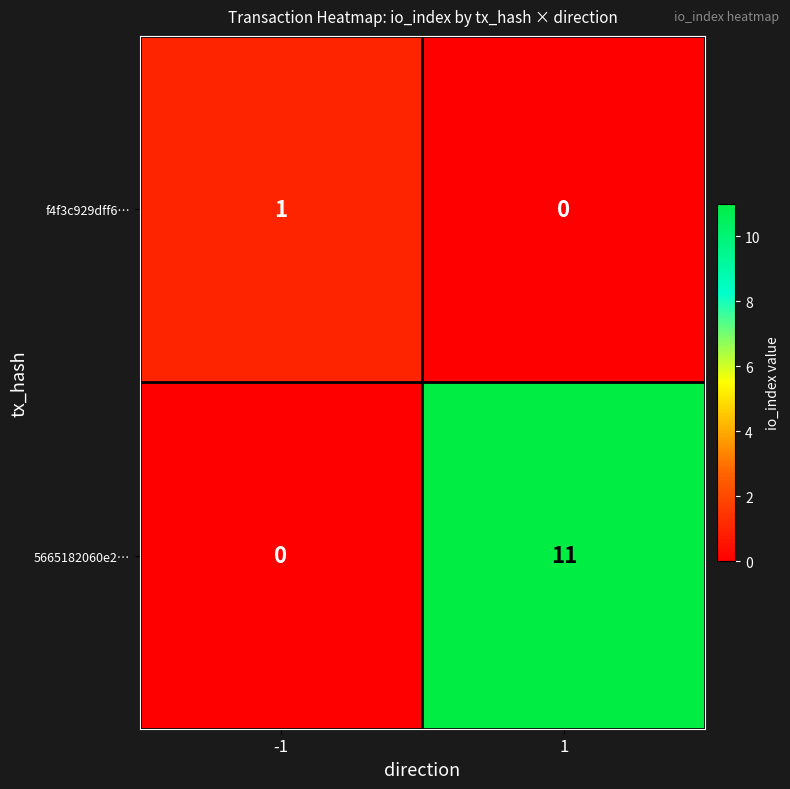

At how many categories does at least one series exceed 6?

1